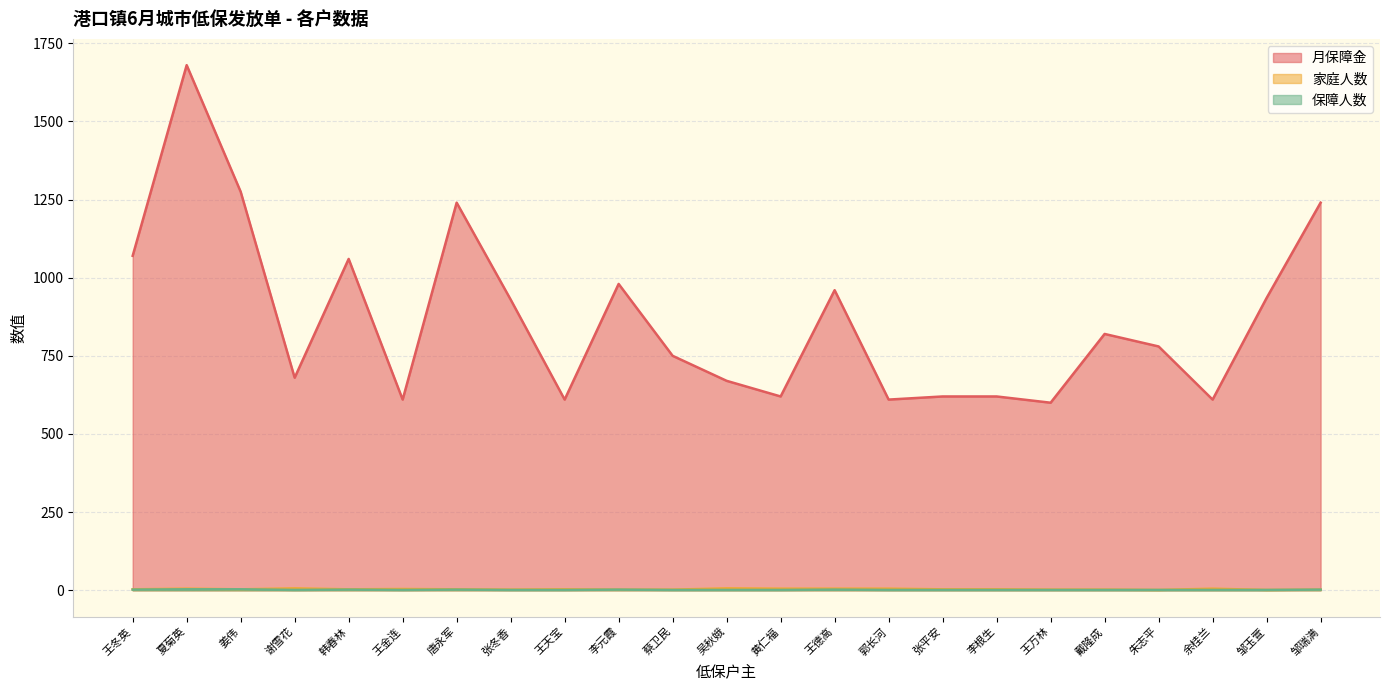

Rank the series at 王金连 from highest to lowest value.

月保障金, 家庭人数, 保障人数